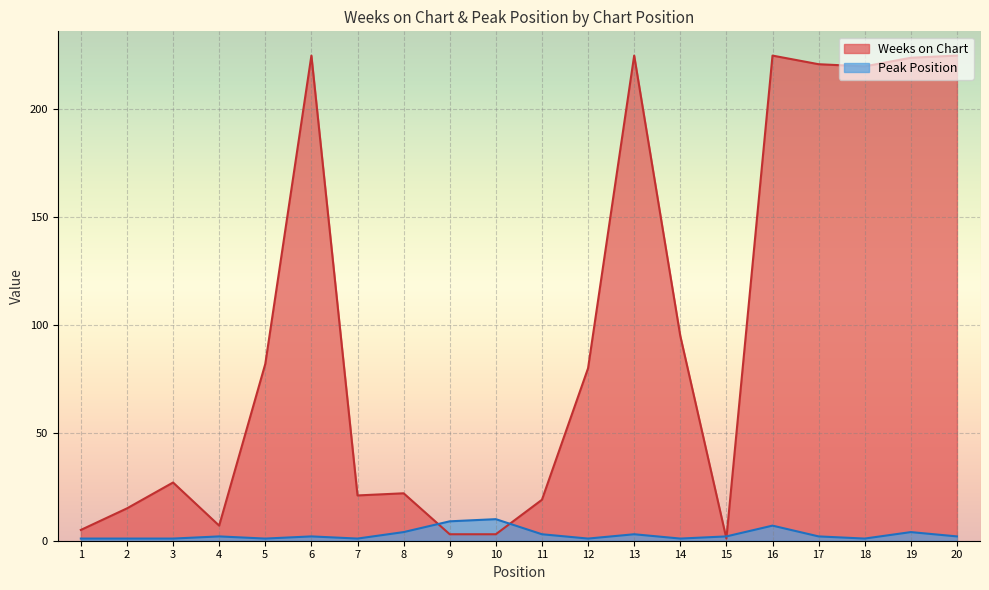

Reading left to right, transcribe all the data shown in this chart.

Weeks on Chart: 5	15	27	7	82	225	21	22	3	3	19	80	225	95	1	225	221	220	224	225
Peak Position: 1	1	1	2	1	2	1	4	9	10	3	1	3	1	2	7	2	1	4	2